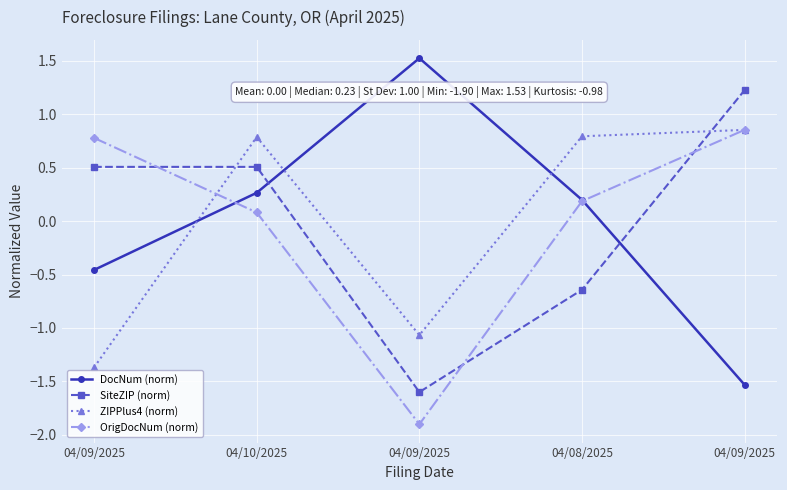

Which category has the lowest value in the SiteZIP (norm) series?

04/09/2025